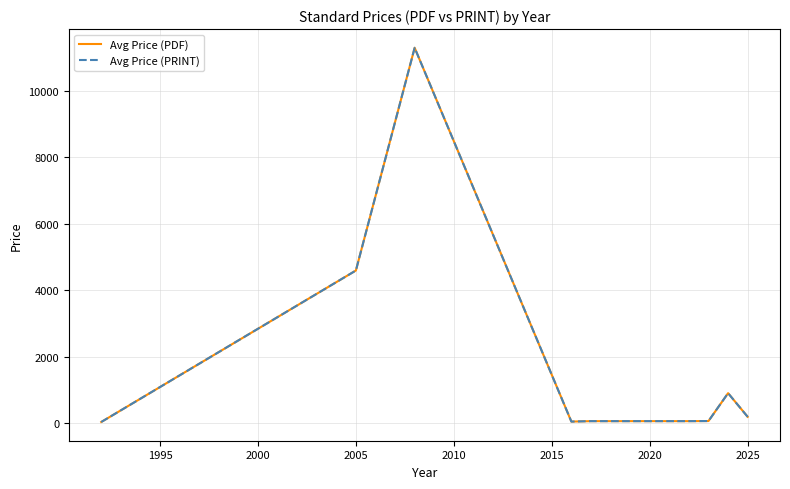

What is the difference between the second highest and second lowest values in the Avg Price (PRINT) series?

4544.0